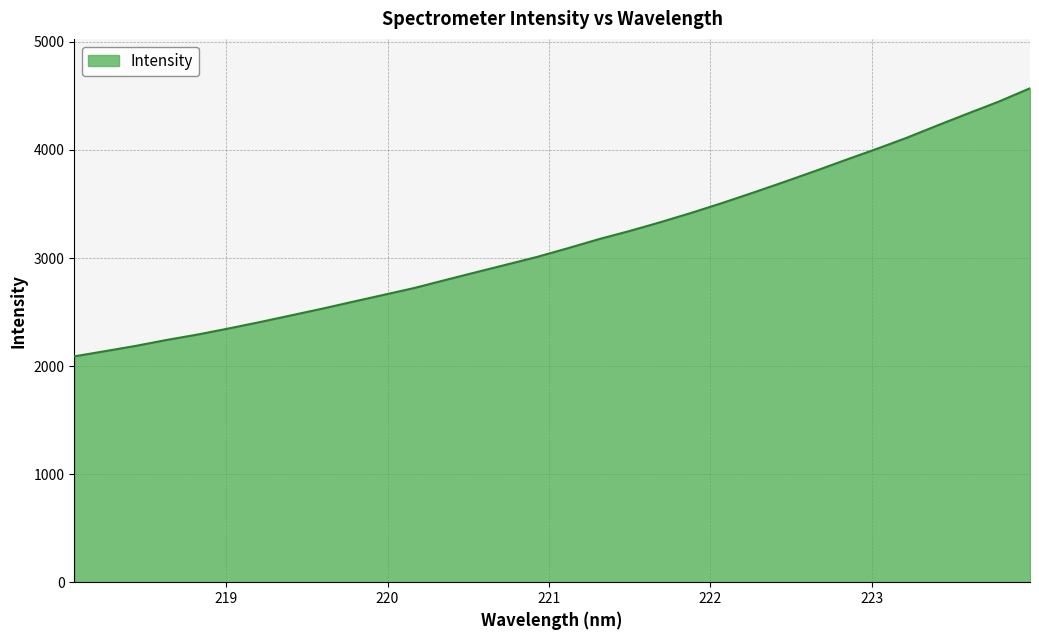

What is the difference between the maximum and minimum values?

2480.7